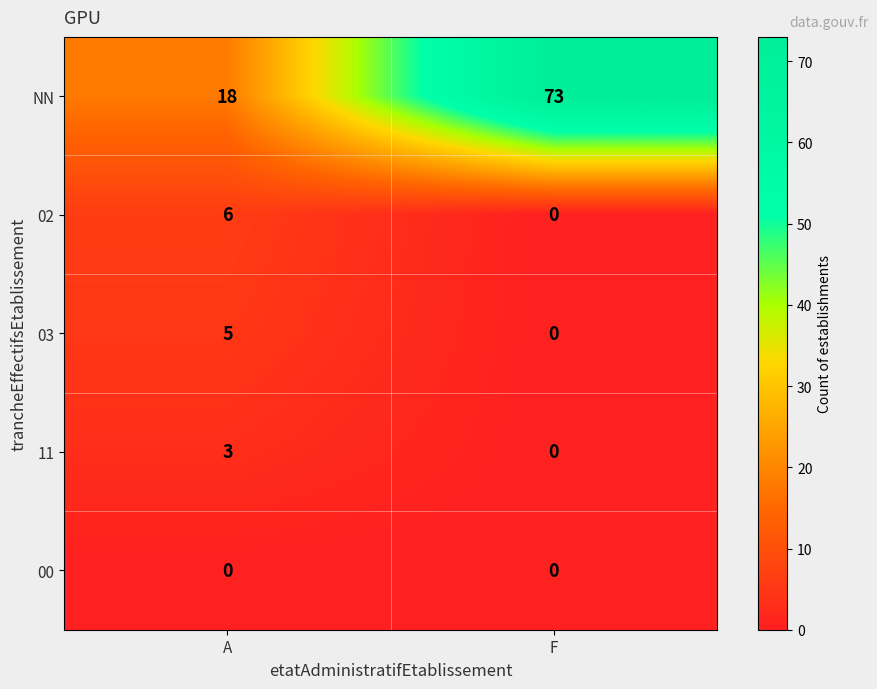

What is the difference between the maximum and minimum values in the 03 series?

5